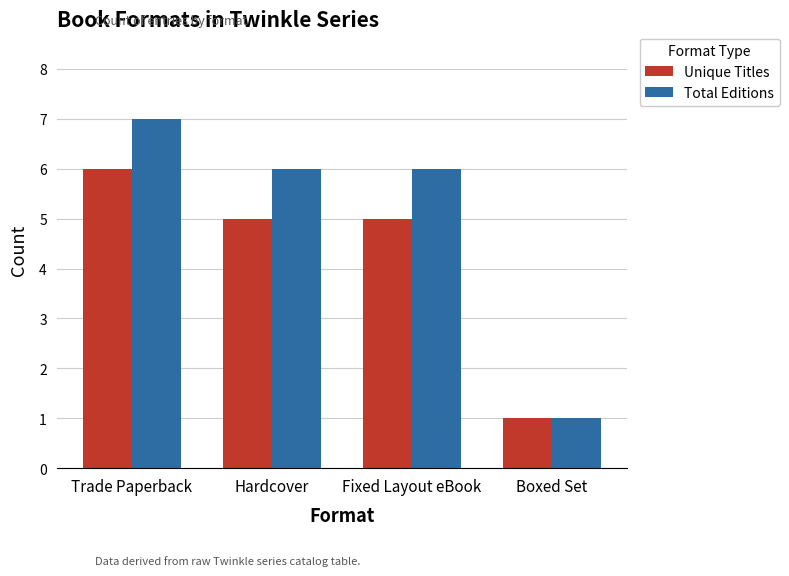

How many bars are there in total?

8